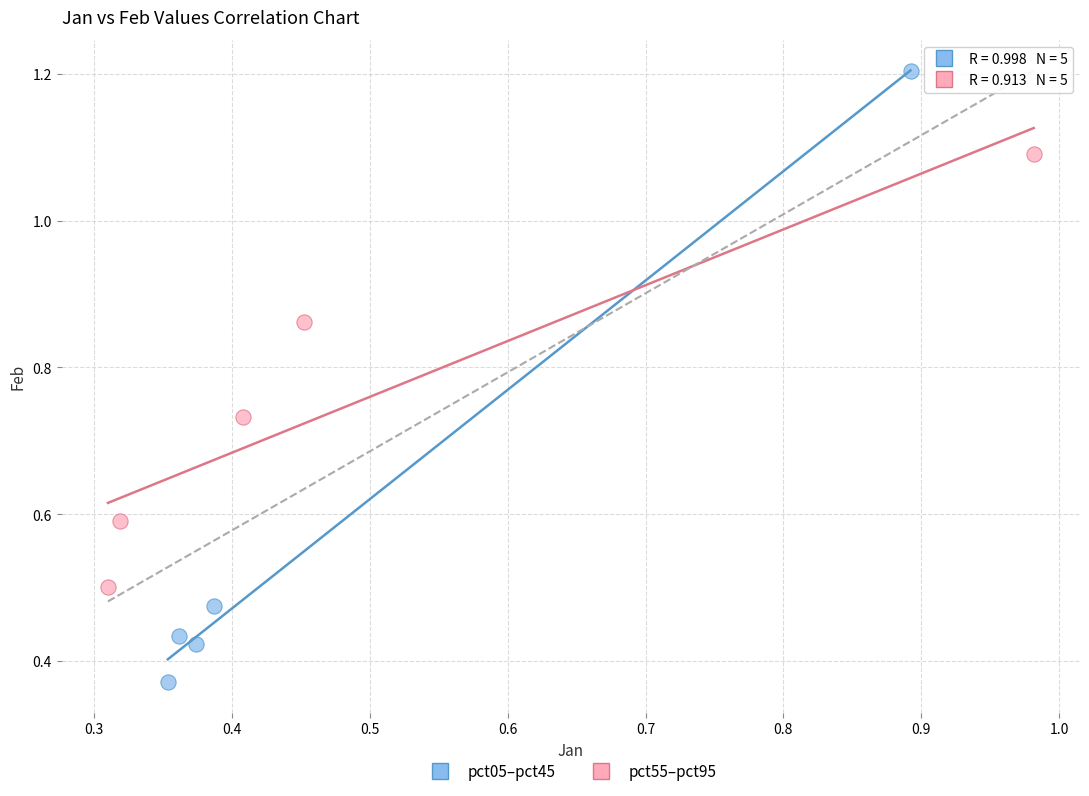

Which series has the widest spread of Y values?

pct05–pct45